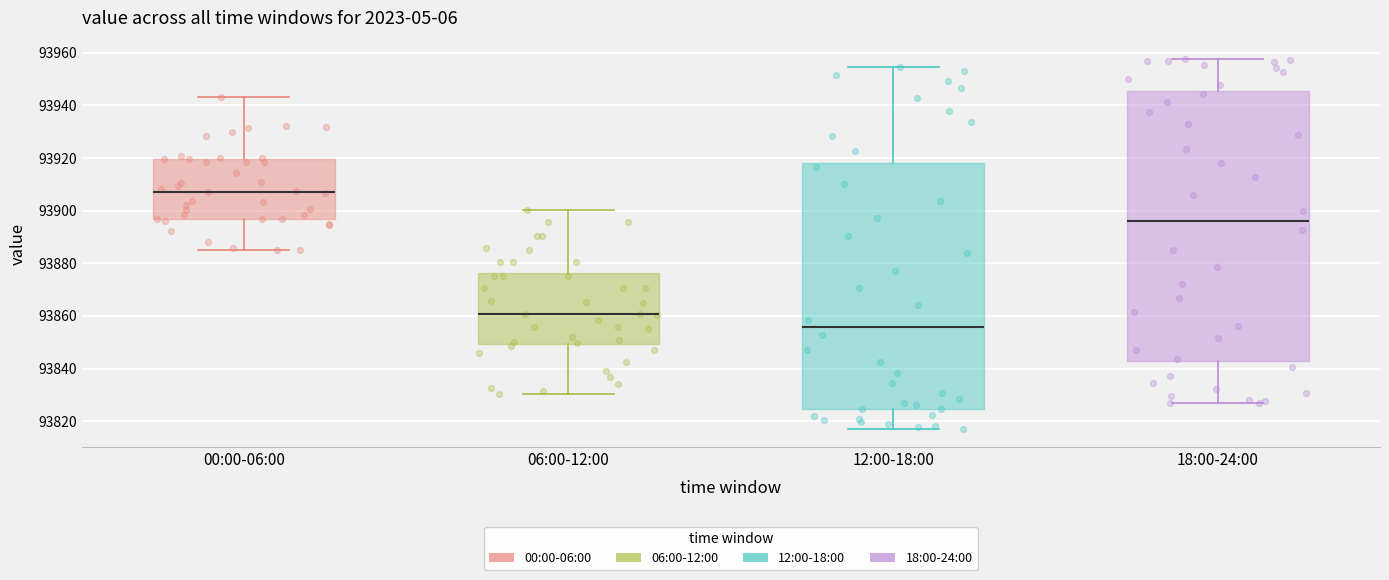

Where does the upper whisker of the box for 18:00-24:00 end on the y-axis? The values are not printed on the chart, so give them approximately, as read against the axis.

93958